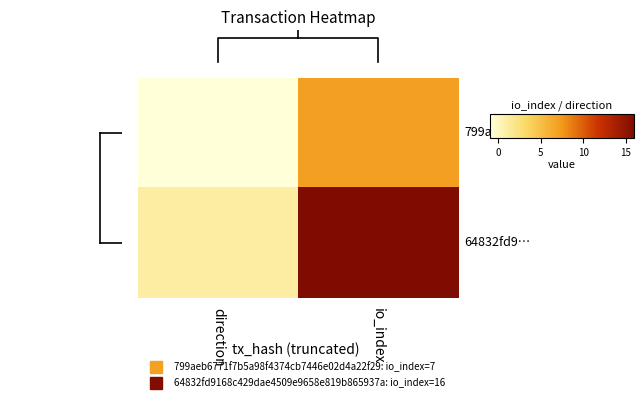

At which category does the chart reach its peak across all series?

io_index